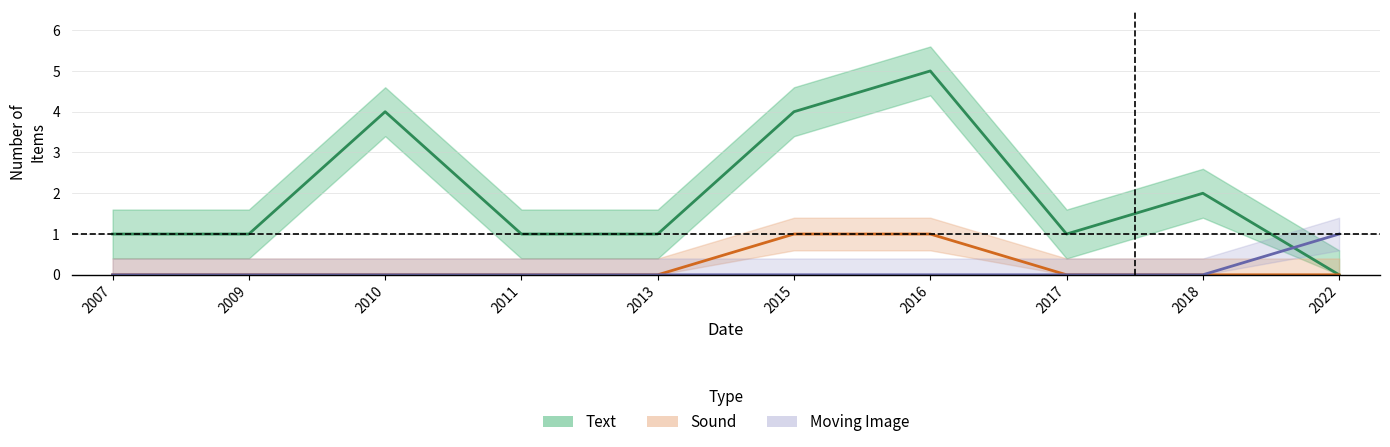

Between 2009 and 2013, which series saw the biggest shift?

Text